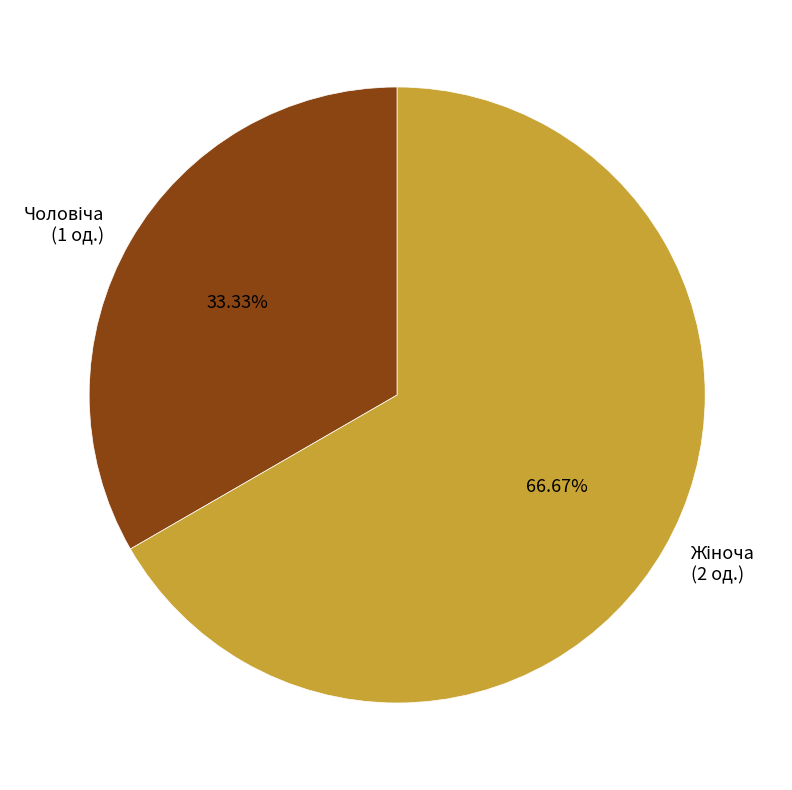

Is there a majority slice in this chart?

Yes